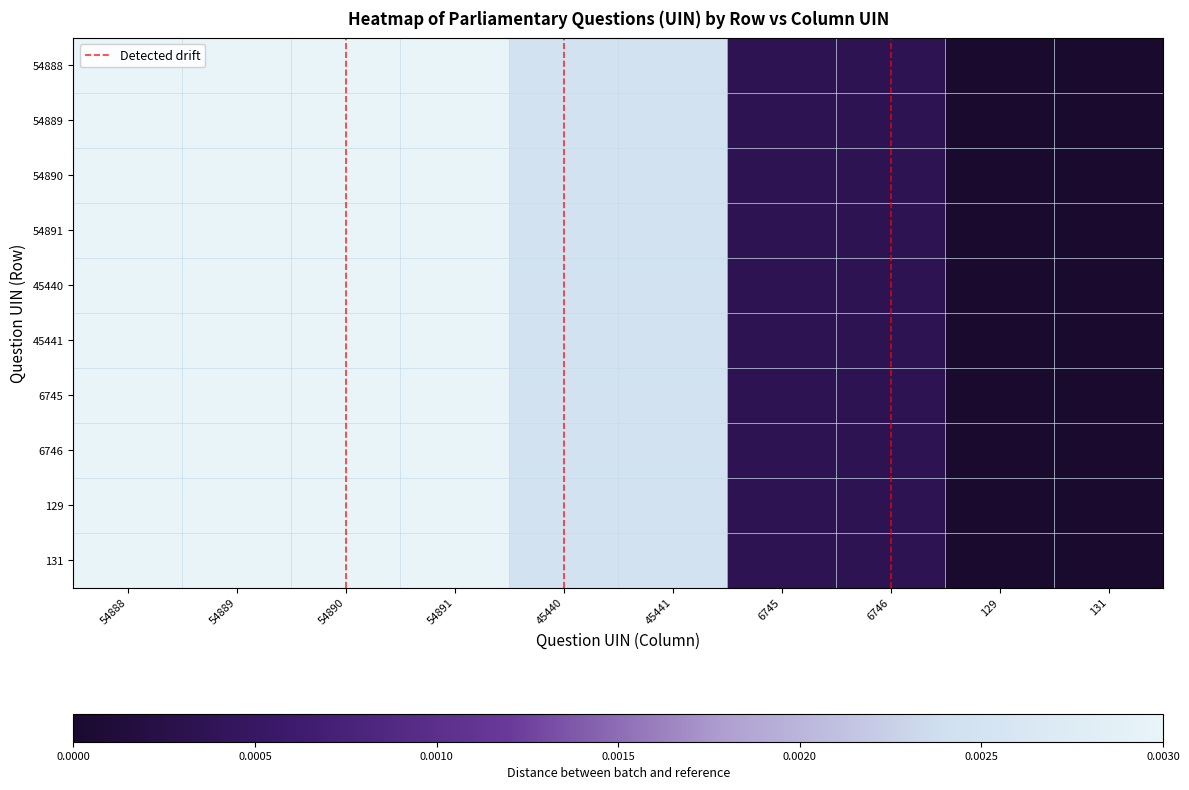

Reading left to right, extract all data points from this chart.

54888: 0.0	0.0	0.0	0.0	0.0	0.0	0.0	0.0	0.0	0.0
54889: 0.0	0.0	0.0	0.0	0.0	0.0	0.0	0.0	0.0	0.0
54890: 0.0	0.0	0.0	0.0	0.0	0.0	0.0	0.0	0.0	0.0
54891: 0.0	0.0	0.0	0.0	0.0	0.0	0.0	0.0	0.0	0.0
45440: 0.0	0.0	0.0	0.0	0.0	0.0	0.0	0.0	0.0	0.0
45441: 0.0	0.0	0.0	0.0	0.0	0.0	0.0	0.0	0.0	0.0
6745: 0.0	0.0	0.0	0.0	0.0	0.0	0.0	0.0	0.0	0.0
6746: 0.0	0.0	0.0	0.0	0.0	0.0	0.0	0.0	0.0	0.0
129: 0.0	0.0	0.0	0.0	0.0	0.0	0.0	0.0	0.0	0.0
131: 0.0	0.0	0.0	0.0	0.0	0.0	0.0	0.0	0.0	0.0